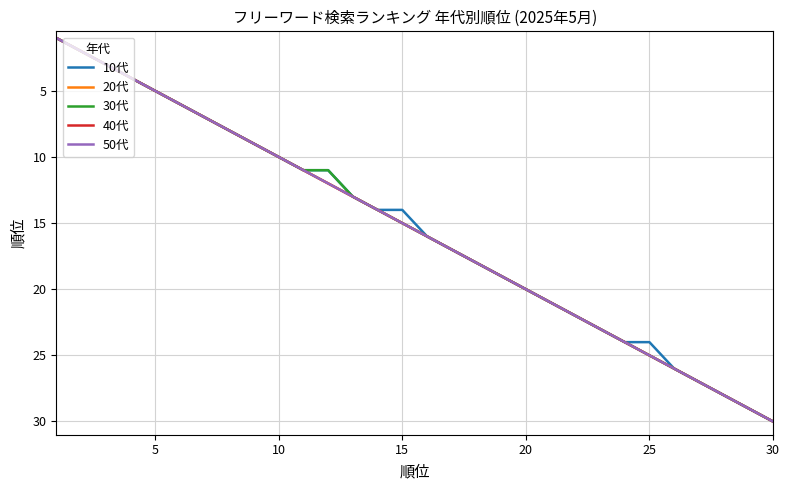

Is this an area chart (filled region under the line)?

No